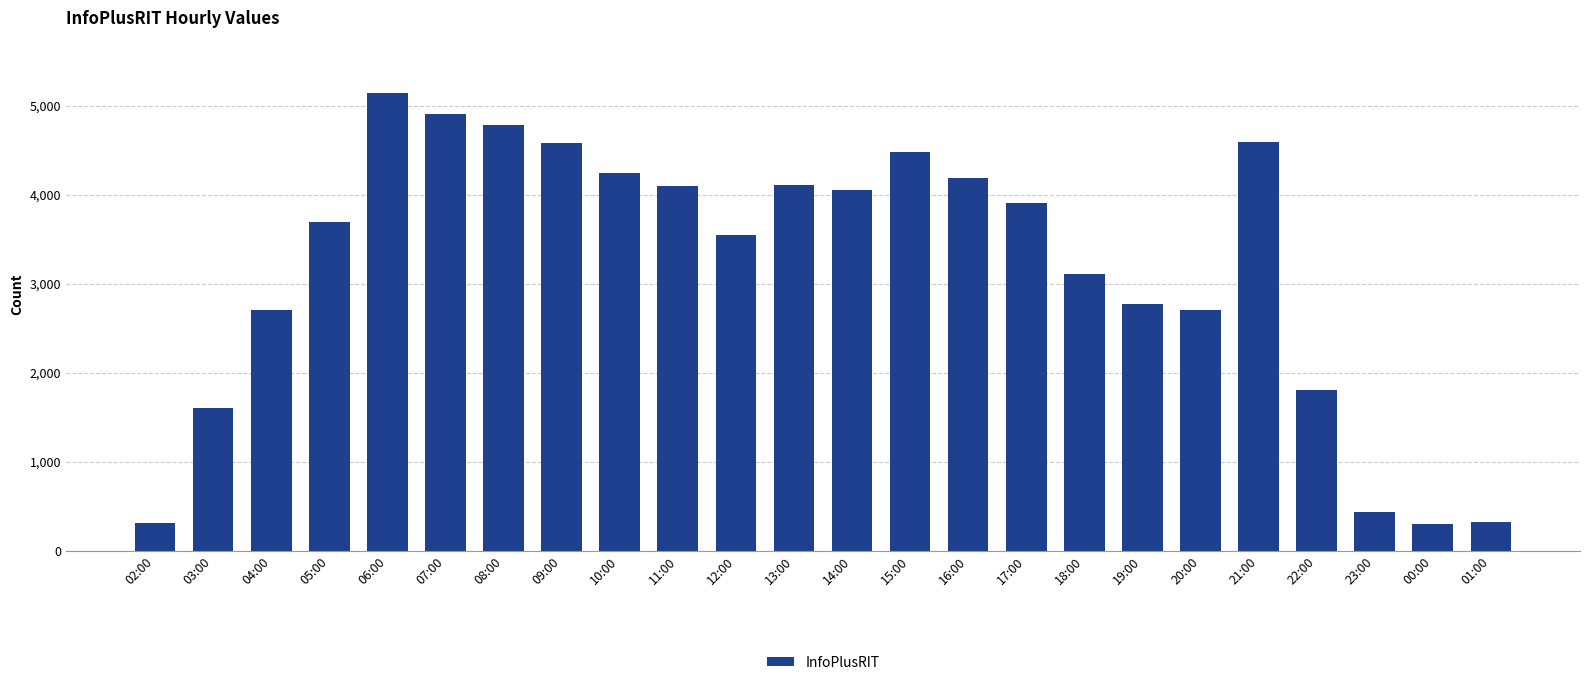

Approximately how many times larger is the value at 21:00 compared to 17:00?

1.2